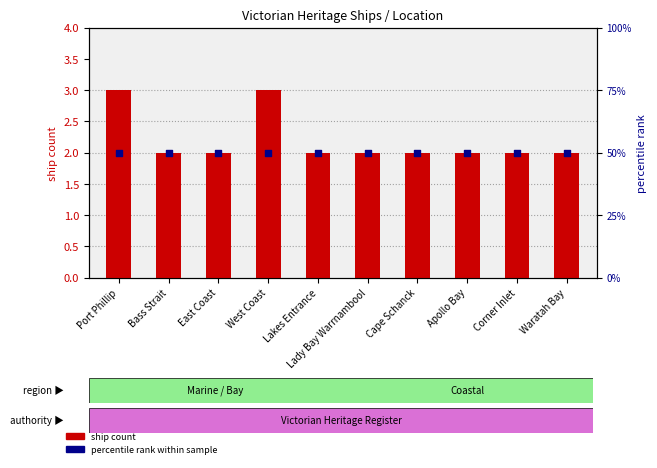

Which series has the widest spread of Y values?

ship count